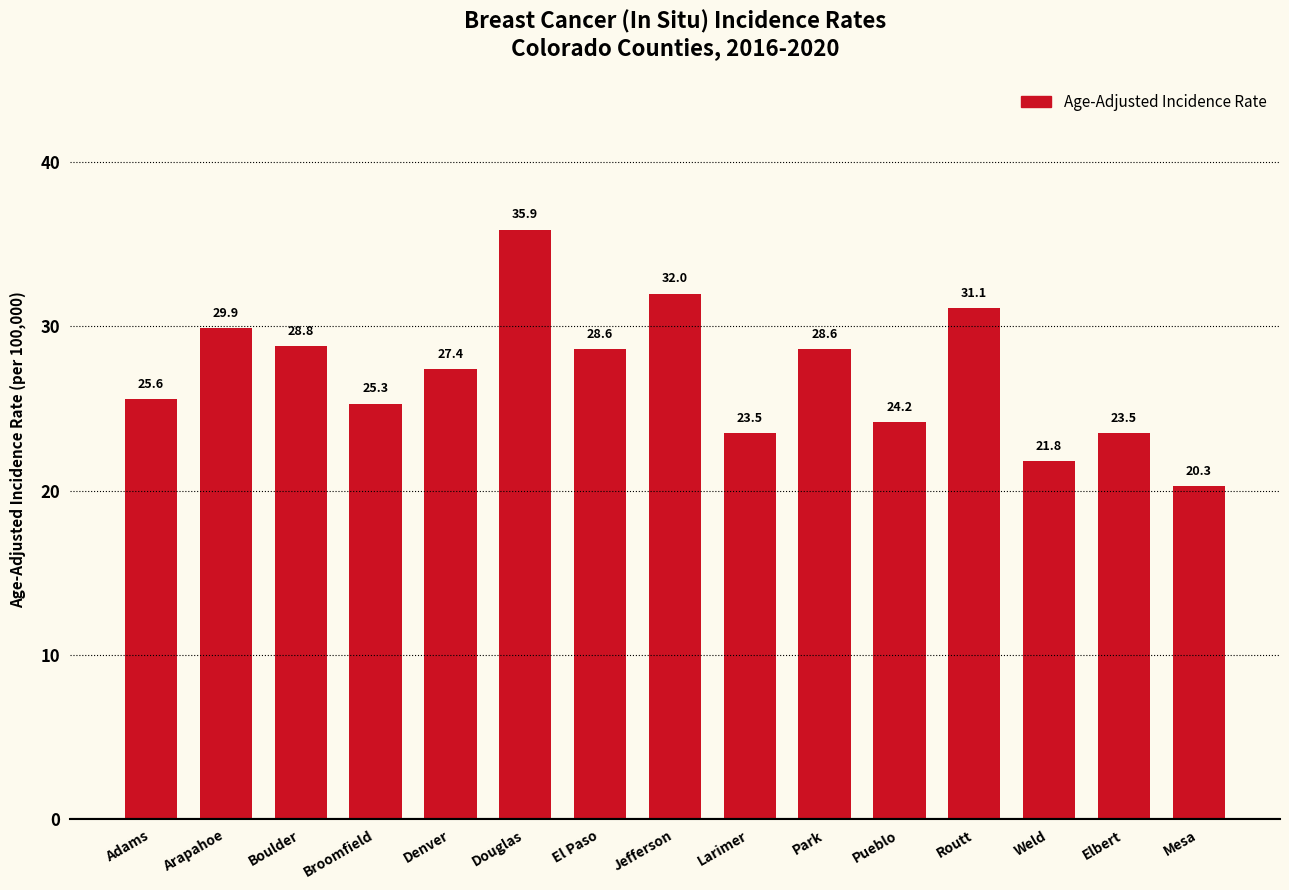

True or false: the data shows 39.4 at Broomfield.

False